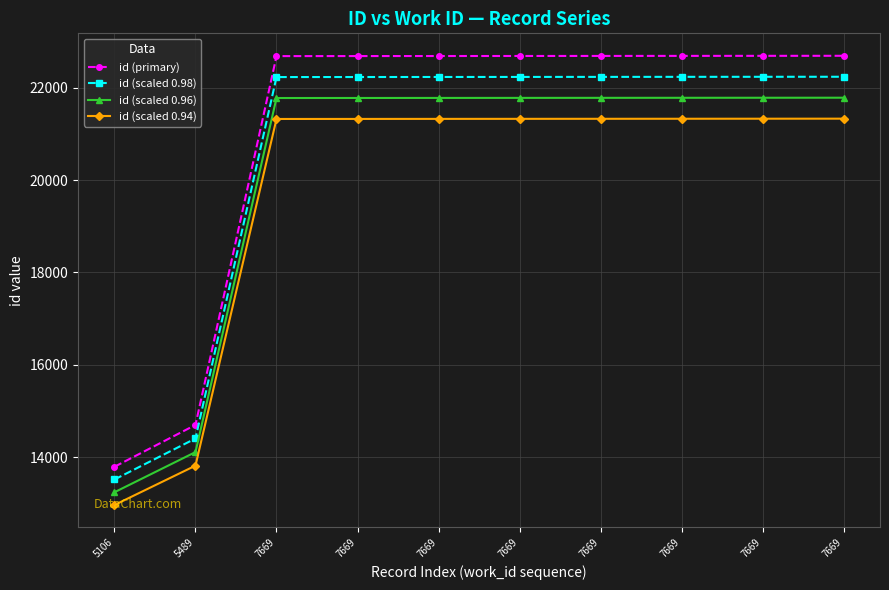

Is the value of id (scaled 0.94) at 7669 greater than the value of id (scaled 0.98) at 5489?

Yes